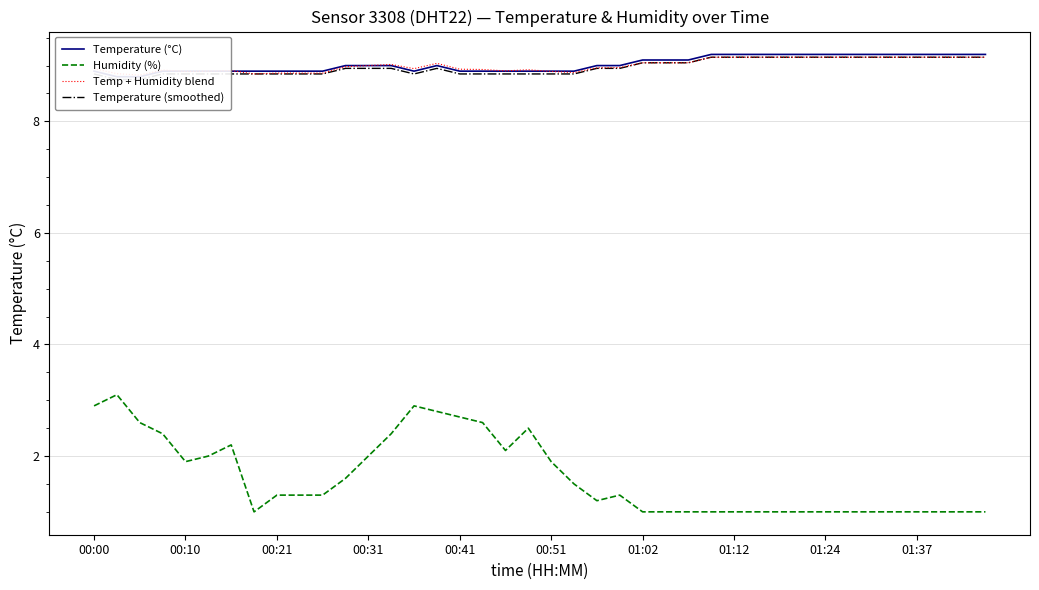

What is the minimum value for Humidity (%)?

1.0